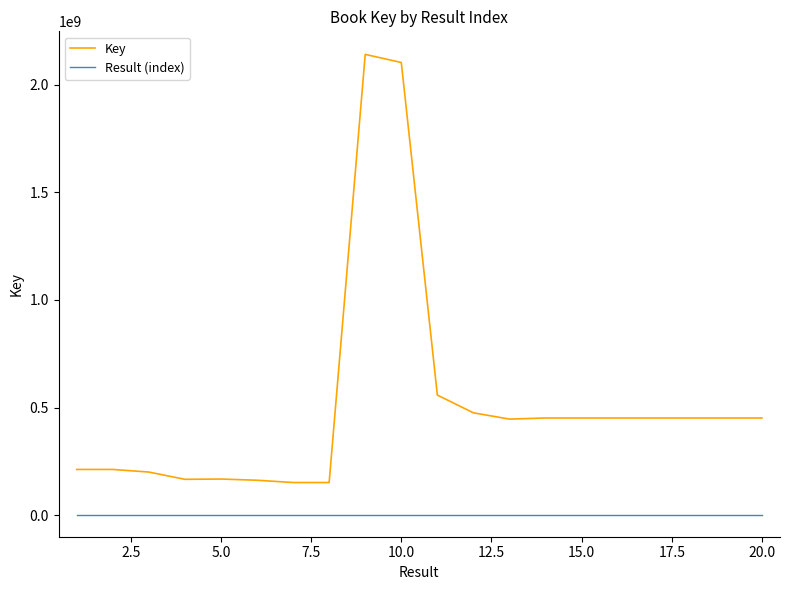

Which series has the largest total across all categories?

Key